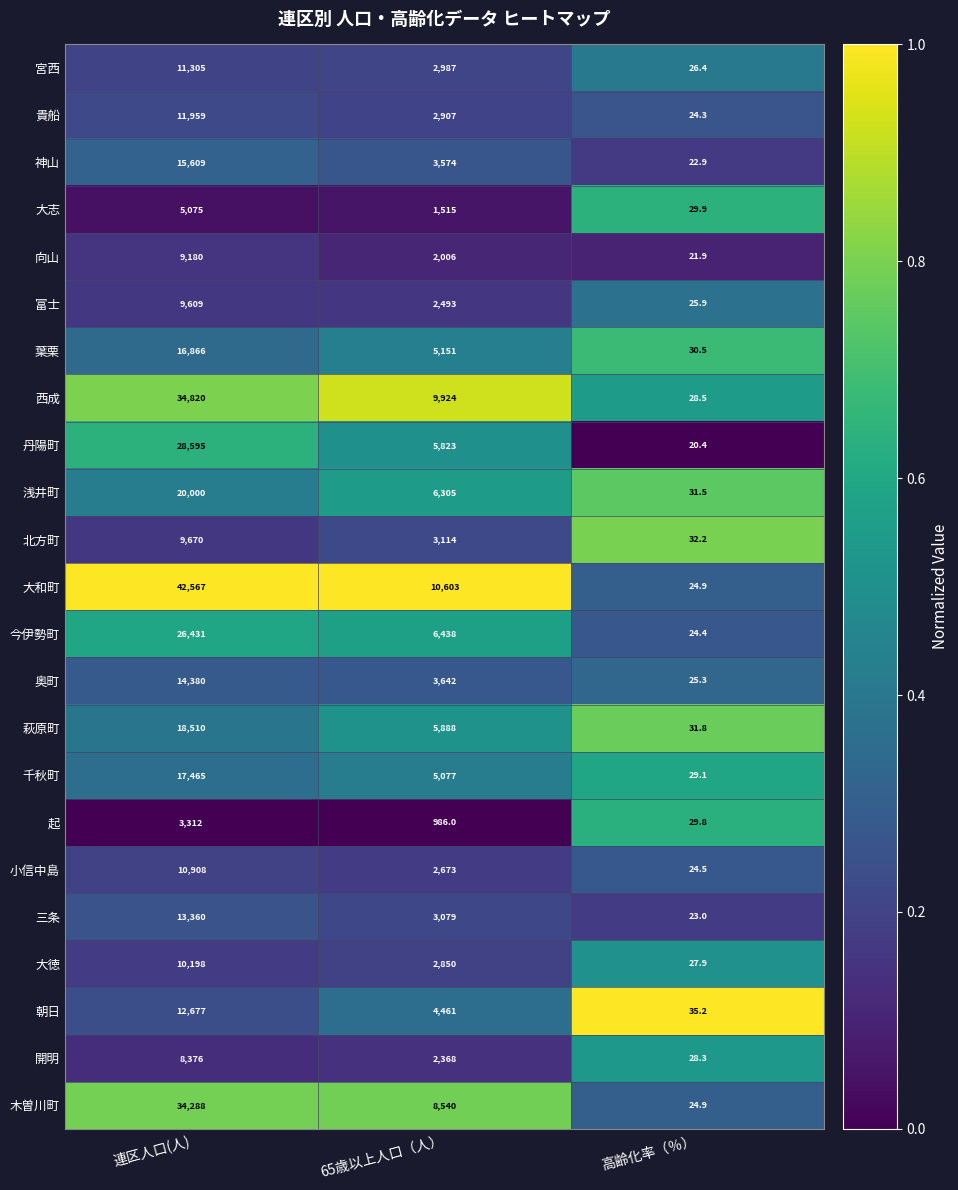

What value does the 大志 series have at 連区人口(人)?

5075.0